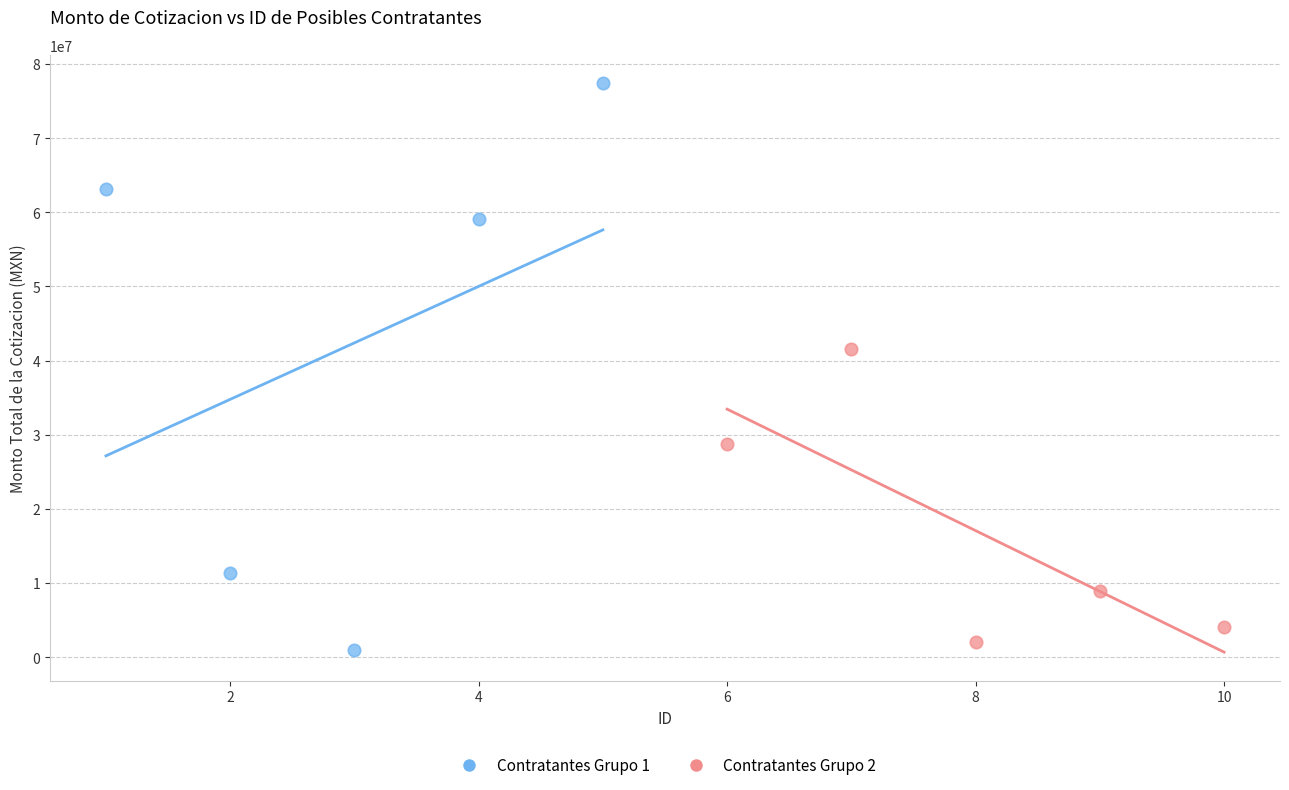

Which series reaches the maximum Y coordinate?

Contratantes Grupo 1